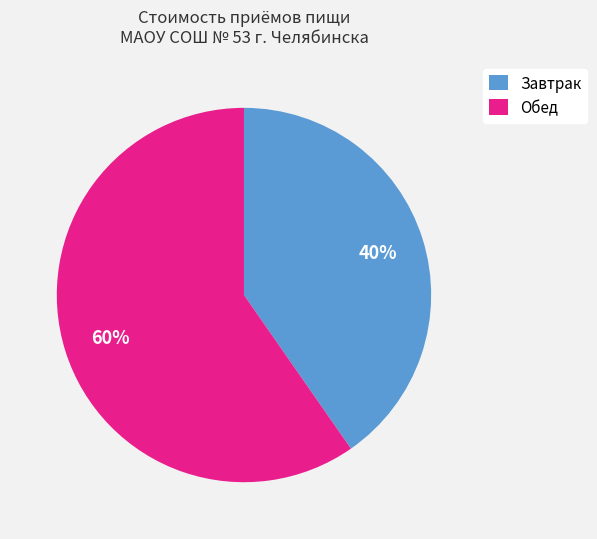

Combined, do Обед and Завтрак account for over 50%?

Yes